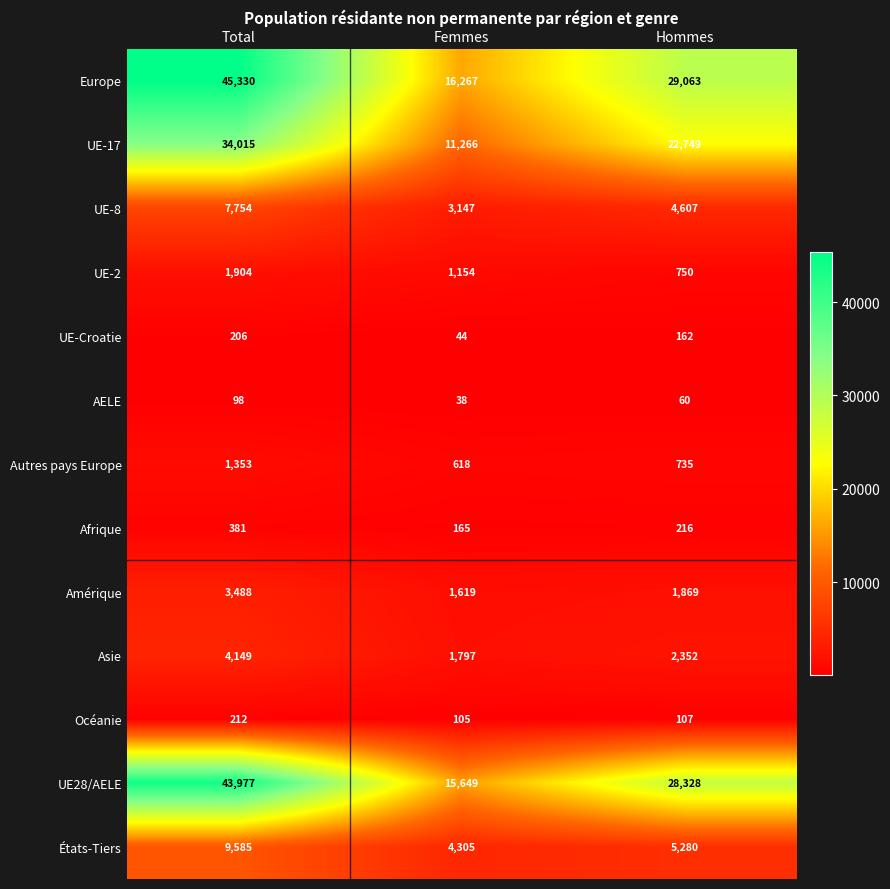

Which label corresponds to the largest value in the chart?

Total